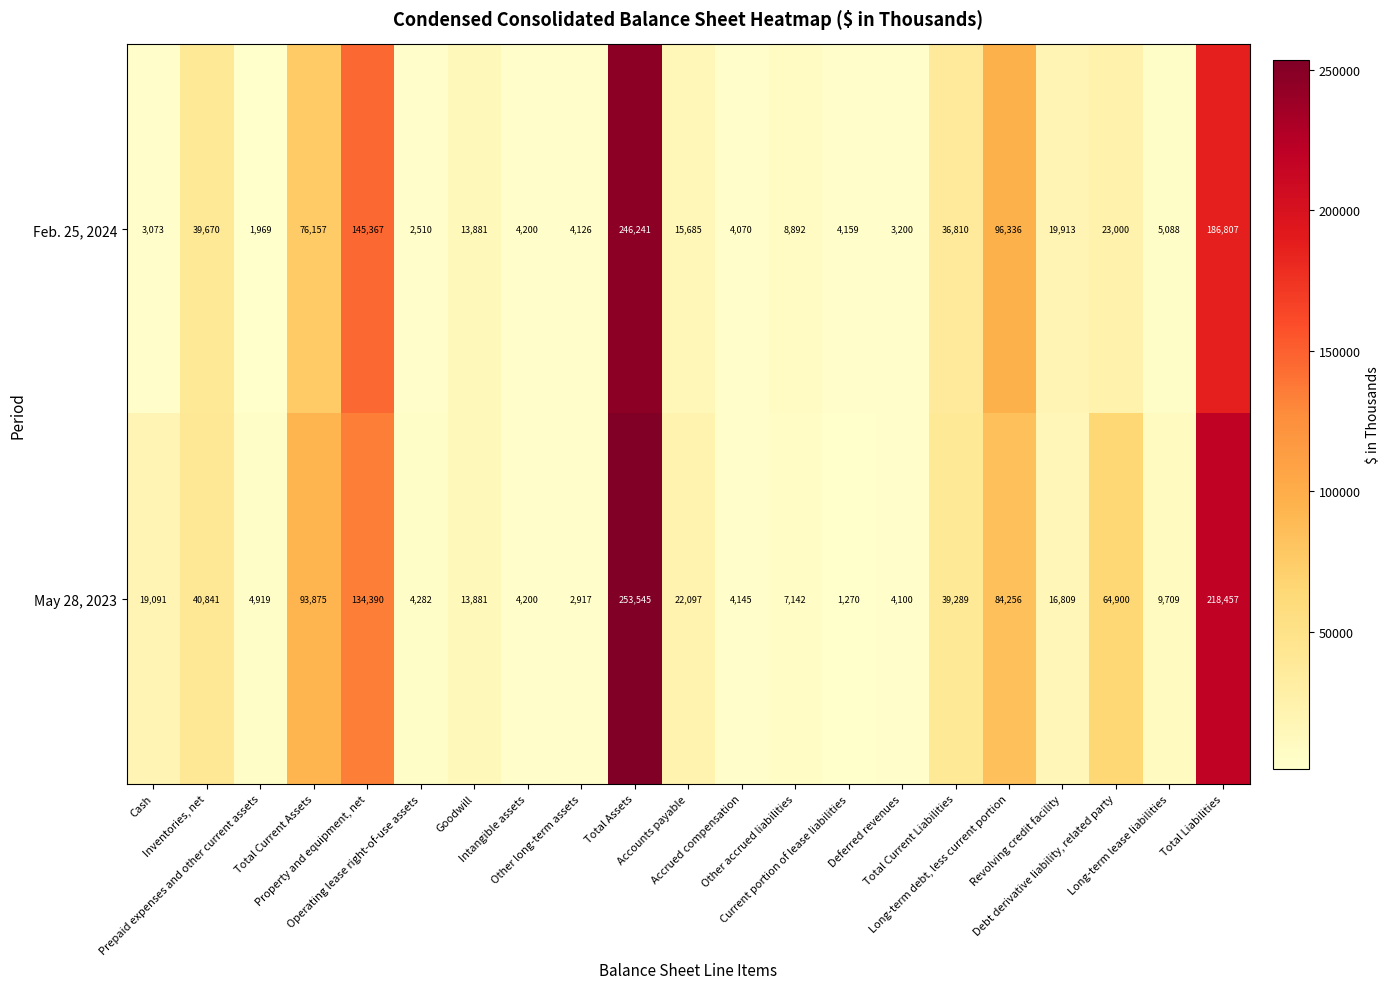

Which series has the largest total across all categories?

May 28, 2023